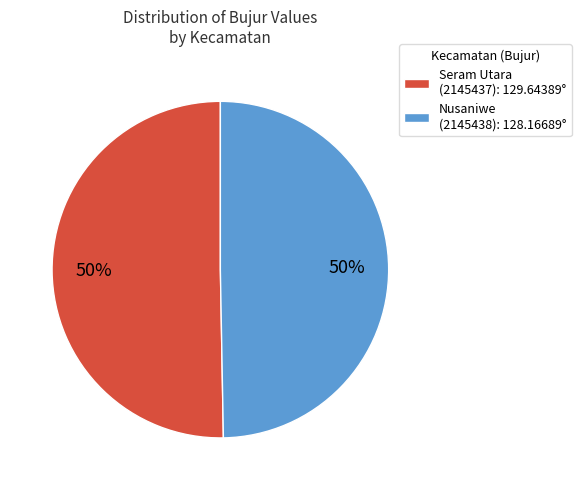

Approximately how many times larger is the value at Nusaniwe (2145438): 128.16689° compared to Seram Utara (2145437): 129.64389°?

1.0